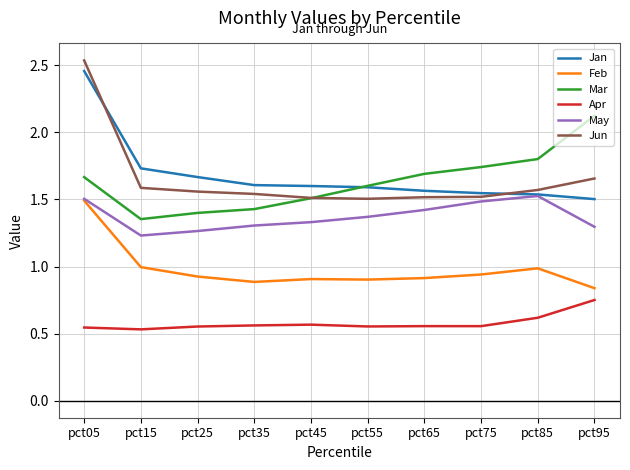

Which series has the widest spread of values?

Jun